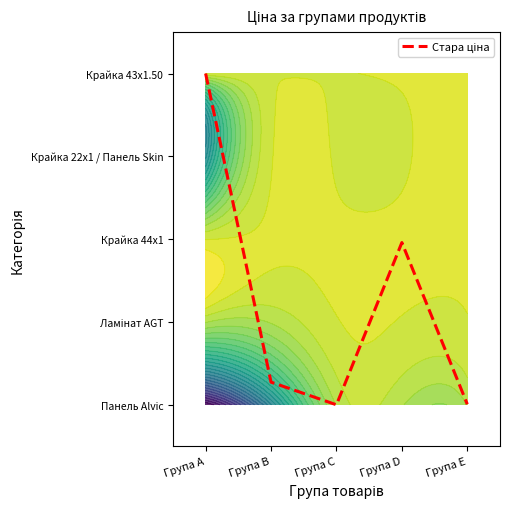

At which label is the value closest to 1?

Група B